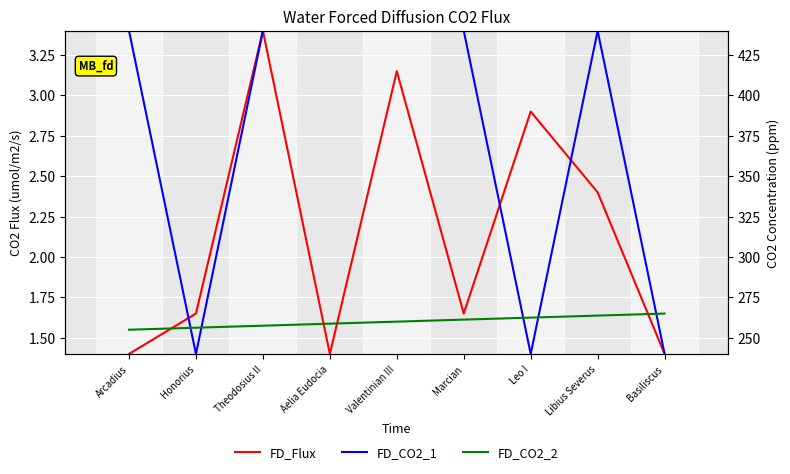

At which label does FD_CO2_1 reach its minimum?

Honorius